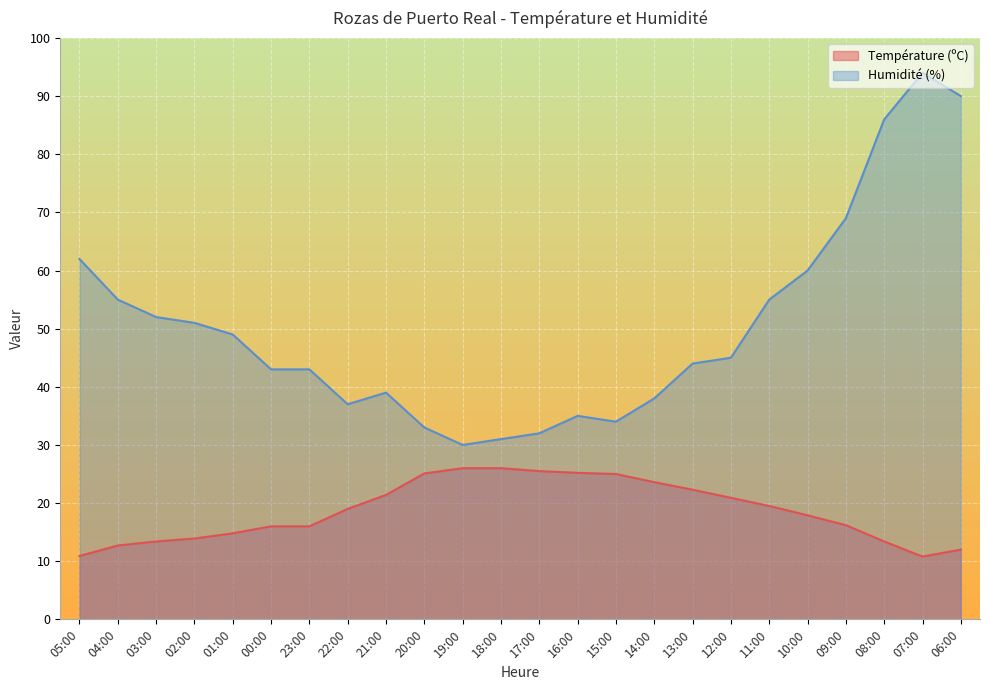

The value of Humidité (%) at 07:00 is 94.0. True or false?

True